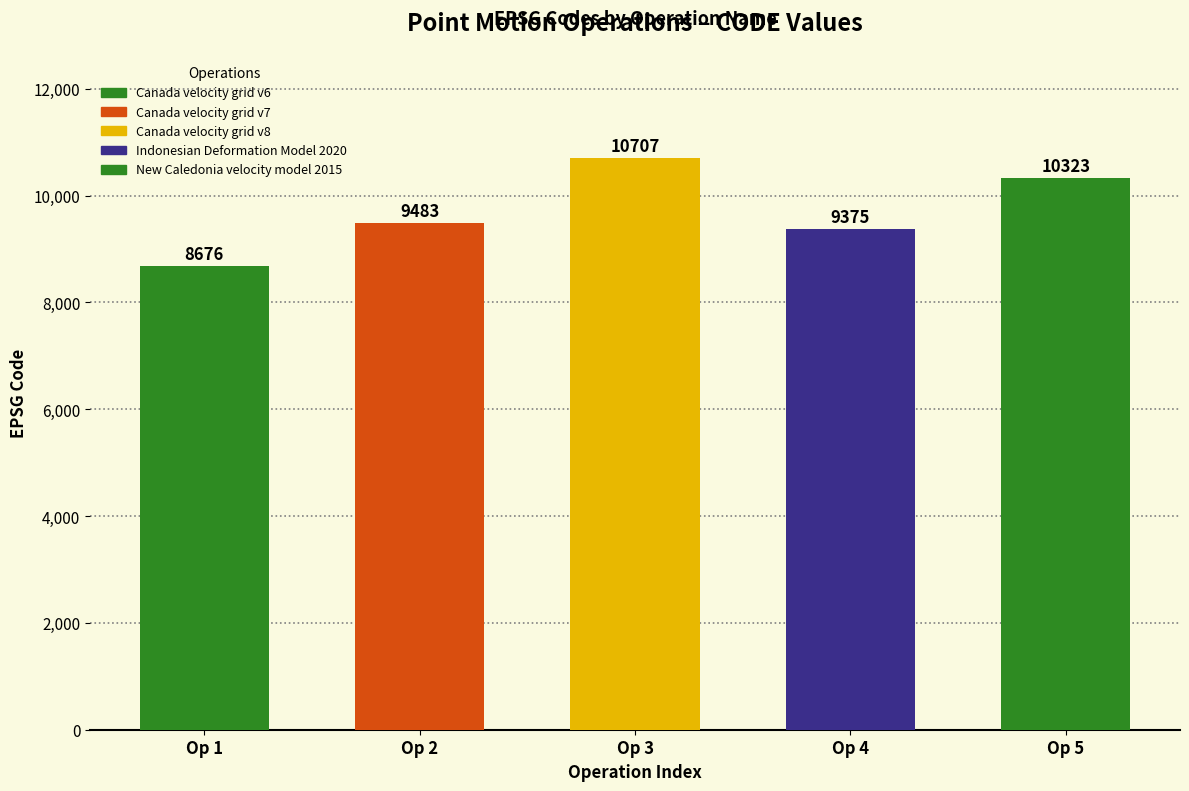

What position from the left is Canada velocity grid v7?

2